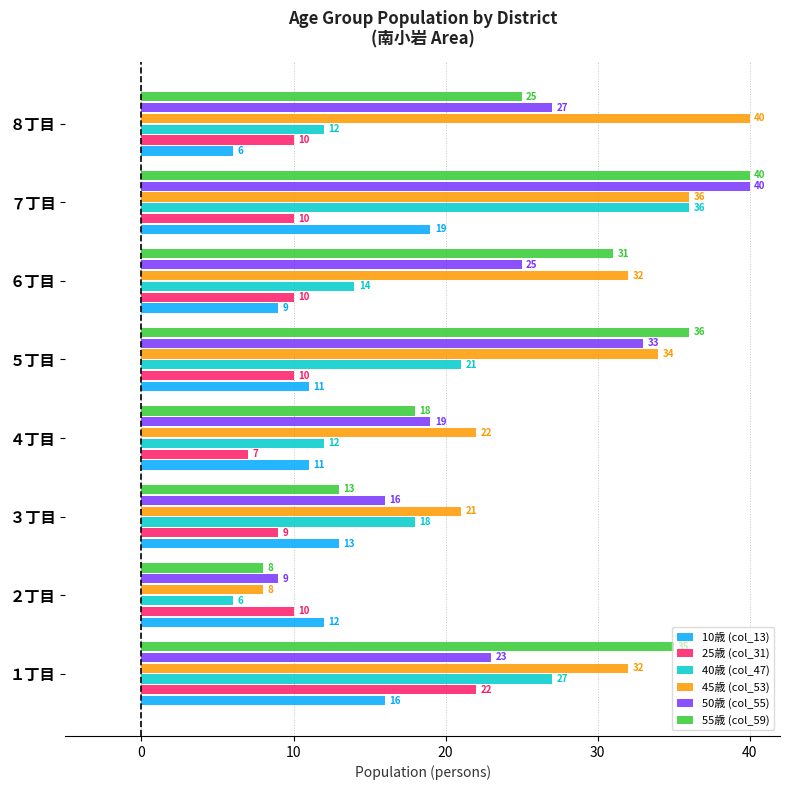

True or false: 45歳 (col_53) has a value of 9 at １丁目.

False